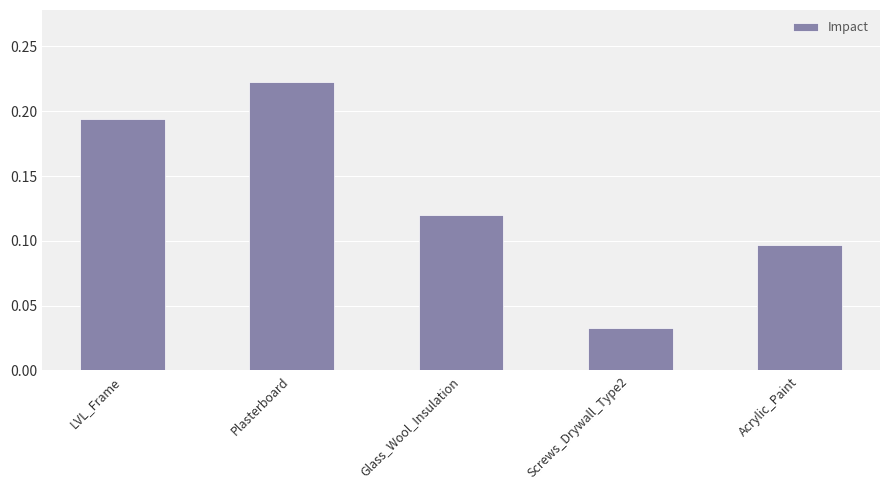

True or false: the data shows 0.0 at Glass_Wool_Insulation.

False